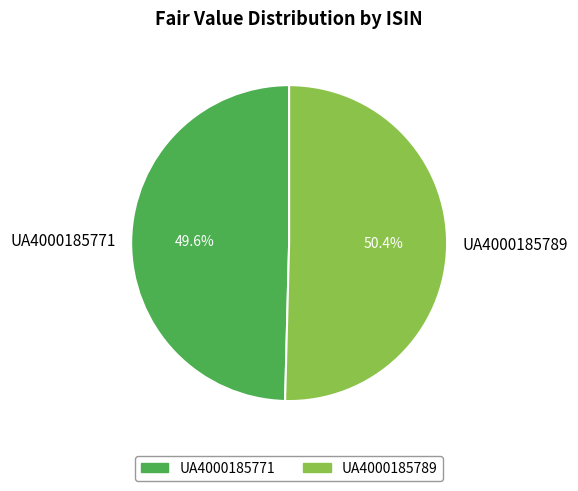

What percentage is the UA4000185789 slice, to the nearest percent?

50%